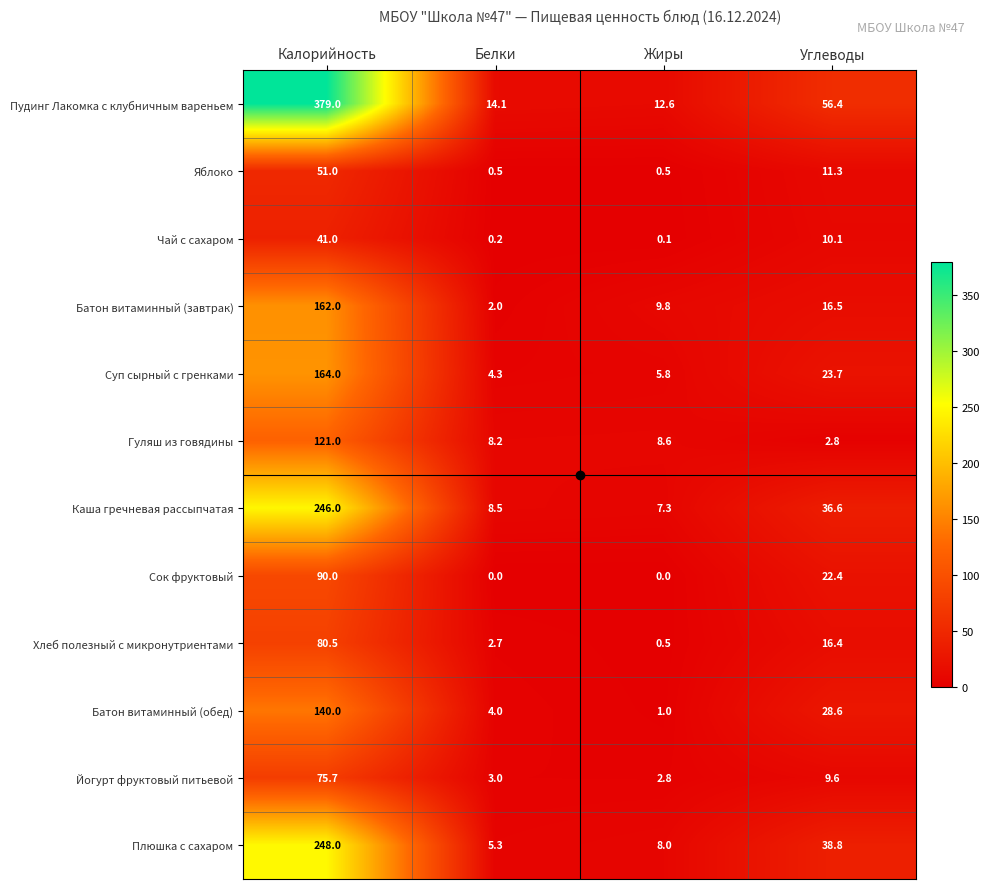

How many data points in Йогурт фруктовый питьевой are less than 9?

2